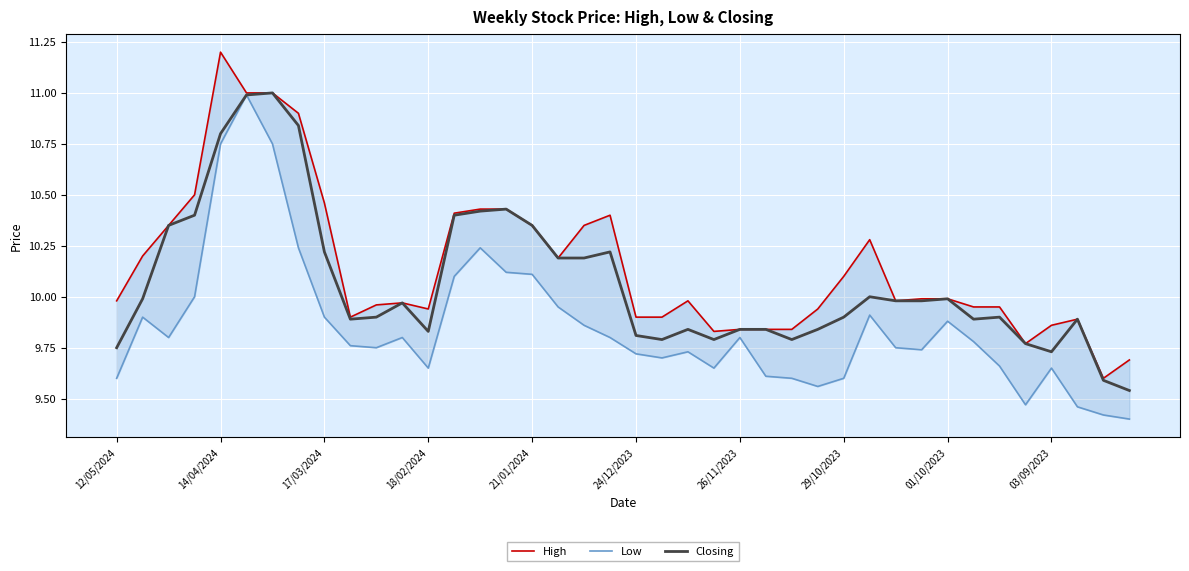

What is the value of the Low point at the 22nd from the left?

9.7